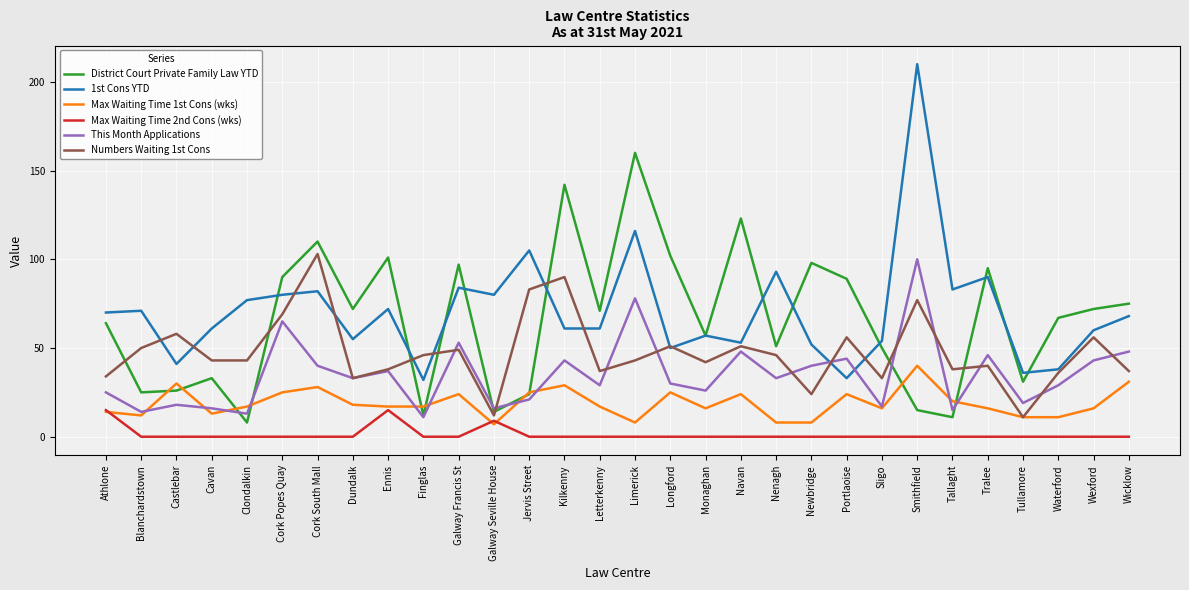

What is the spread (max minus min) of values at Blanchardstown?

71